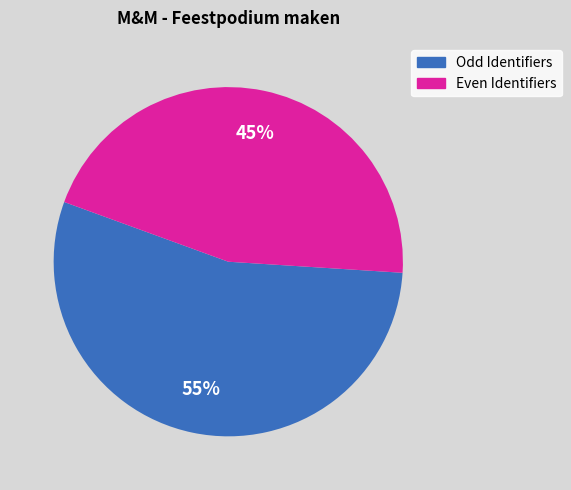

To the nearest percent, what is the average slice percentage?

50%